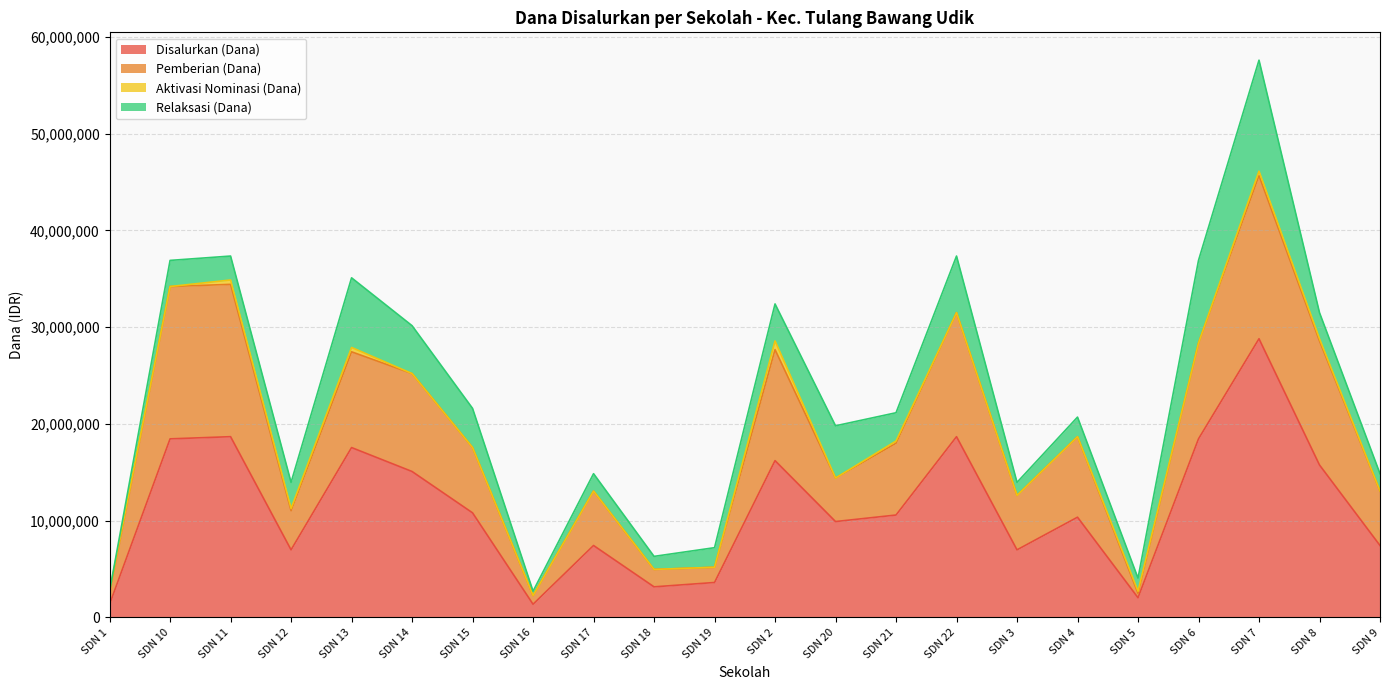

At which category is the sum across all series the highest?

SDN 7